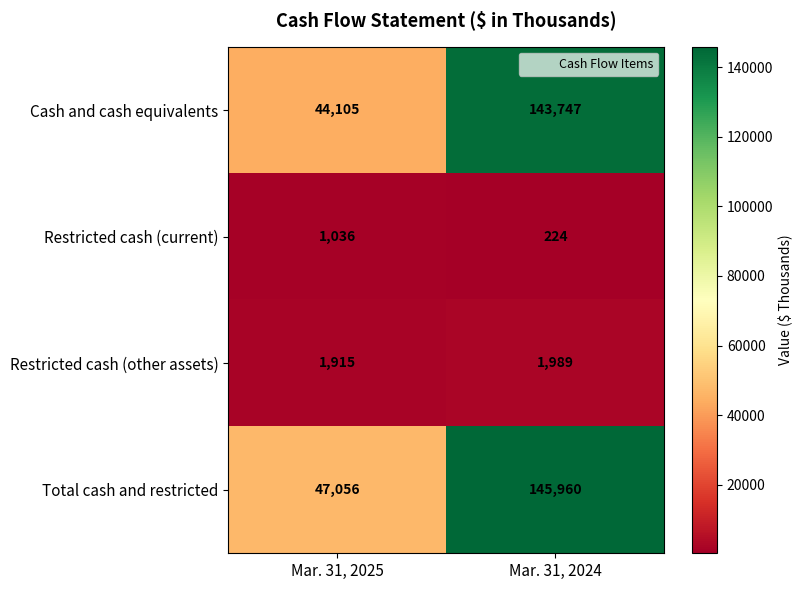

The Restricted cash (other assets) series shows 1915 at Mar. 31, 2025. True or false?

True